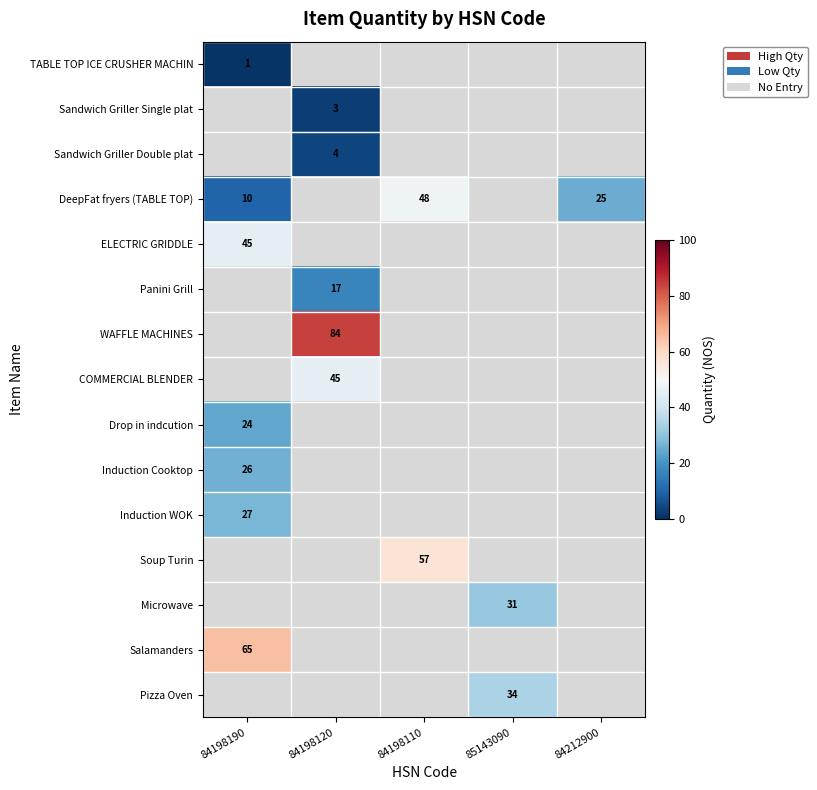

At how many categories does at least one series exceed 38?

3